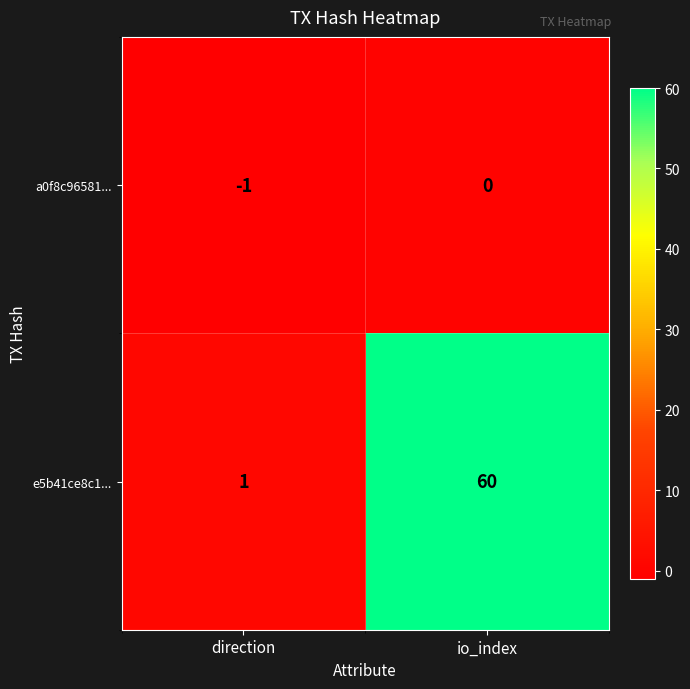

Which series changed the most between direction and io_index?

e5b41ce8c1...